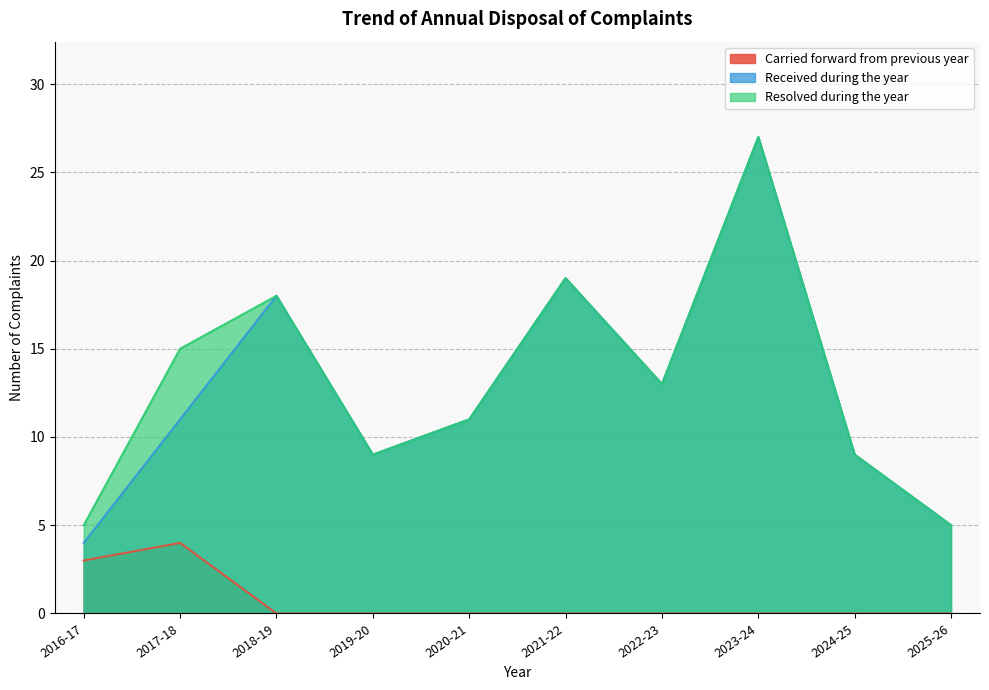

Reading left to right, extract all data points from this chart.

Carried forward from previous year: 3	4	0	0	0	0	0	0	0	0
Received during the year: 4	11	18	9	11	19	13	27	9	5
Resolved during the year: 5	15	18	9	11	19	13	27	9	5